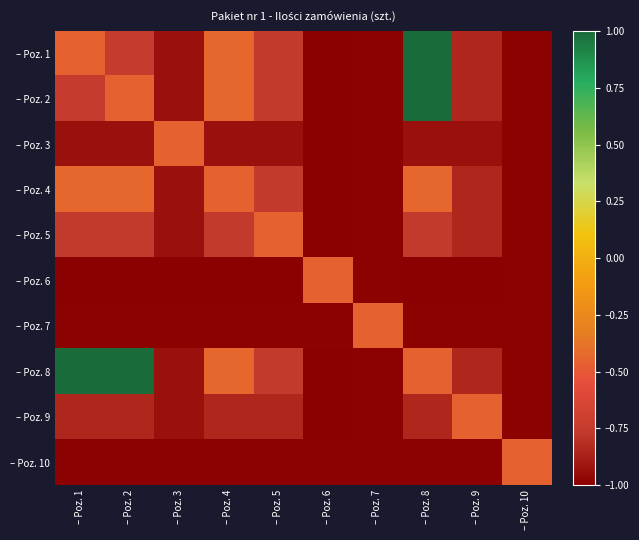

At which category is the sum across all series the highest?

– Poz. 8